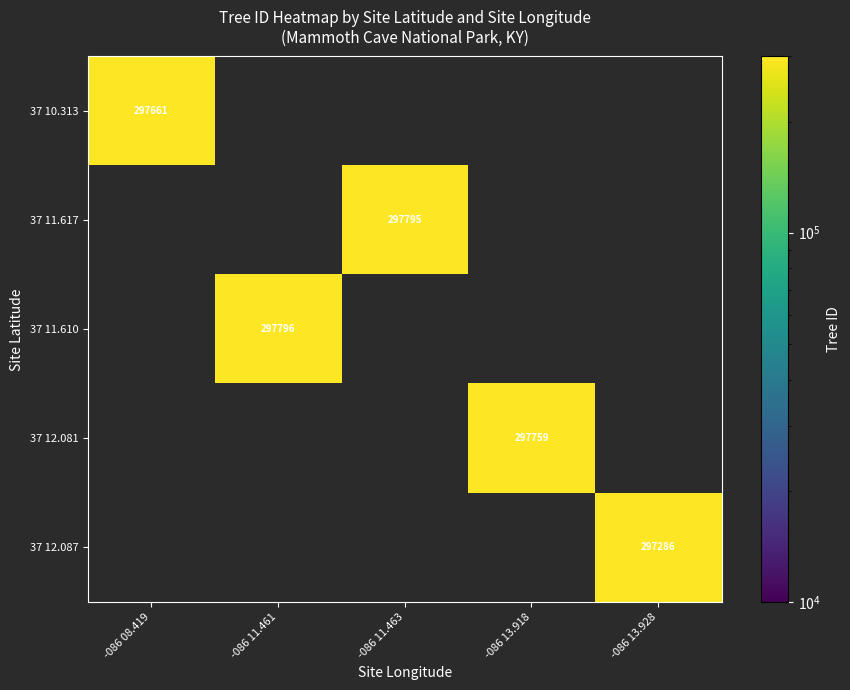

The 37 12.087 series shows 416184 at -086 13.928. True or false?

False